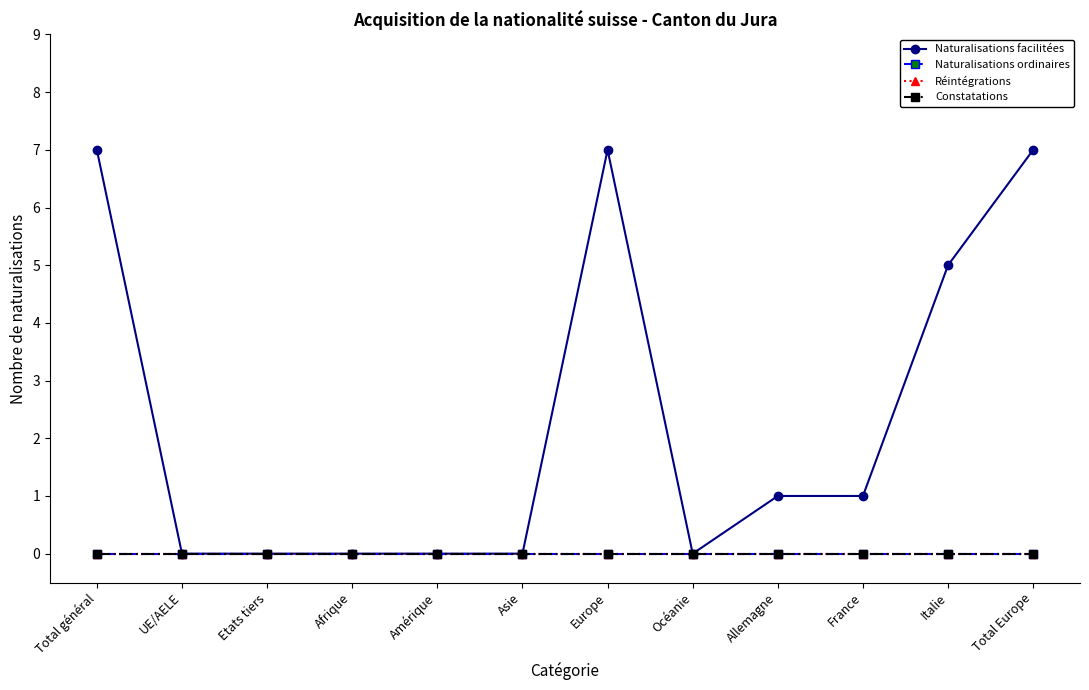

Is this an area chart (filled region under the line)?

No